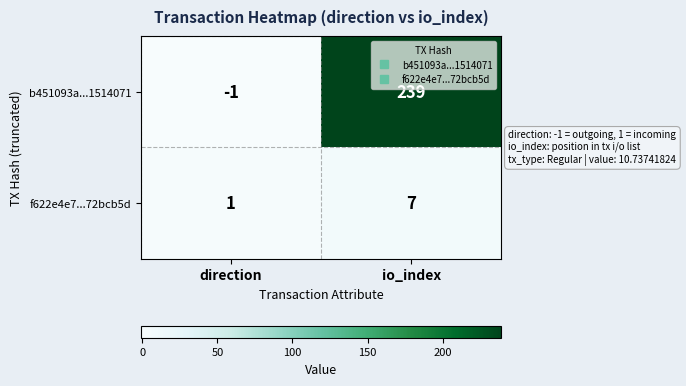

What is the approximate value of b451093a...1514071 at io_index, to the nearest 10?

240